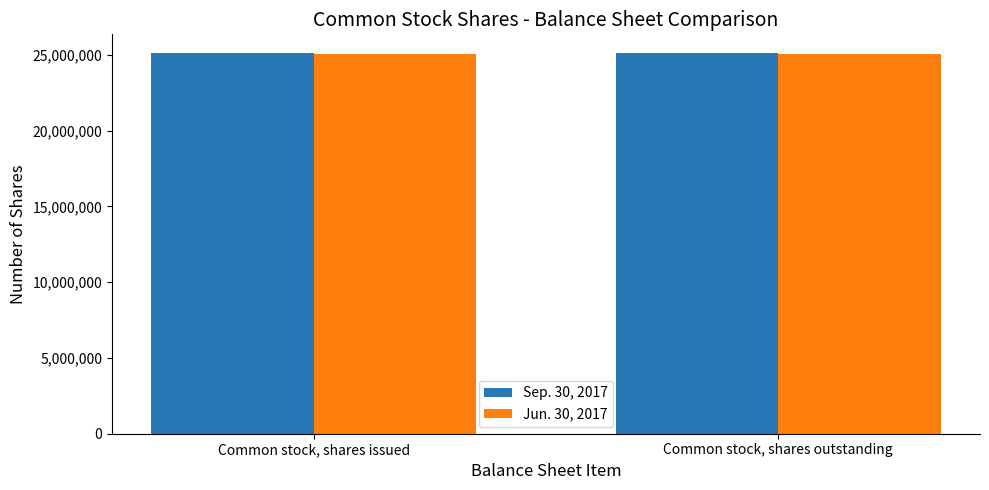

What is the spread (max minus min) of values at Common stock, shares issued?

23342